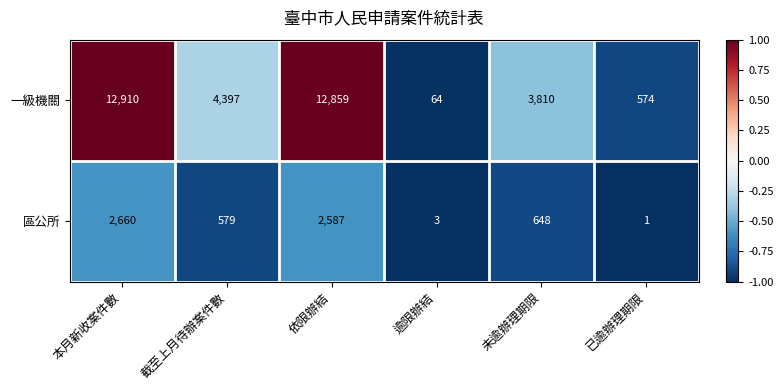

Which series has the largest range (max minus min)?

一級機關